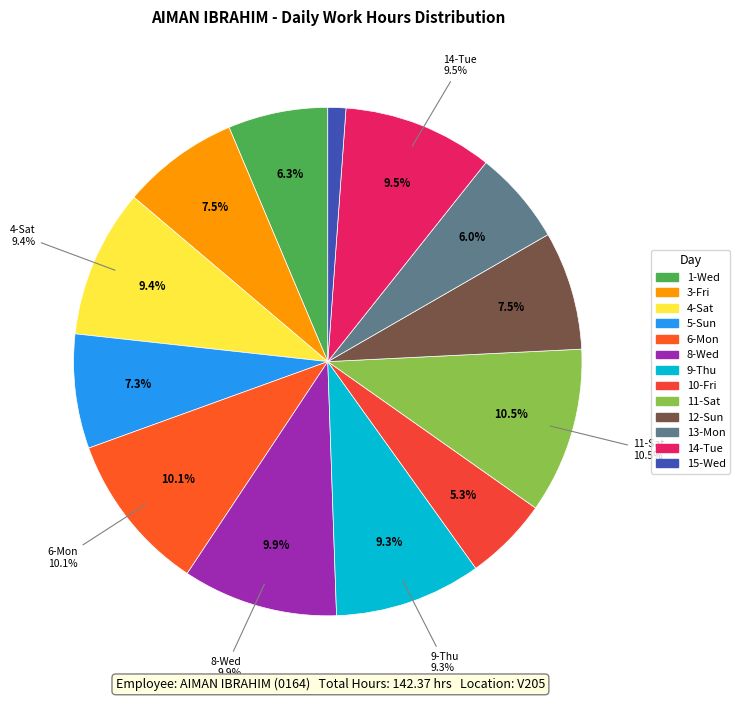

Is the sum of 6-Mon and 12-Sun greater than half?

No